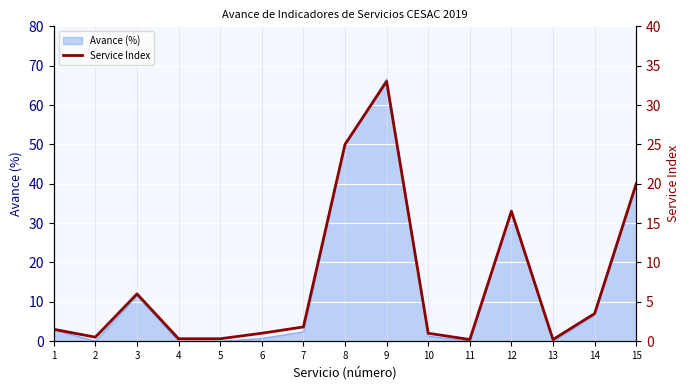

How many values are below 1?

5